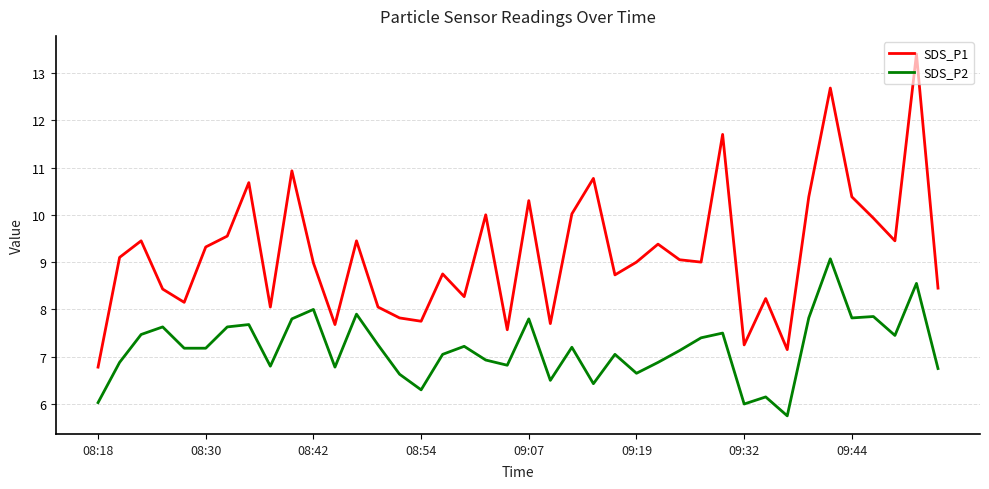

True or false: SDS_P2 and SDS_P1 intersect in this chart.

False